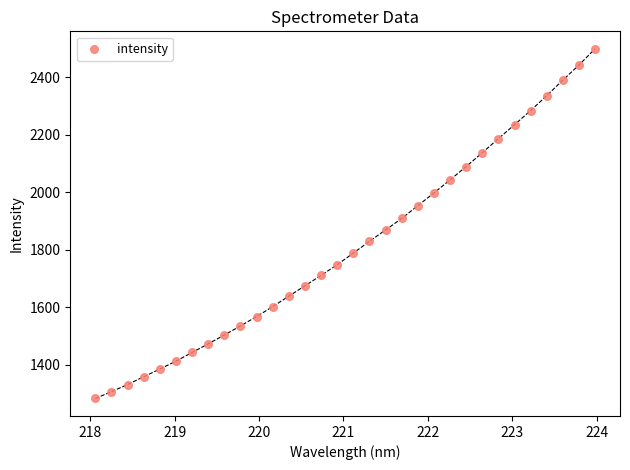

What is the range of Y values (max minus min)?

1215.5